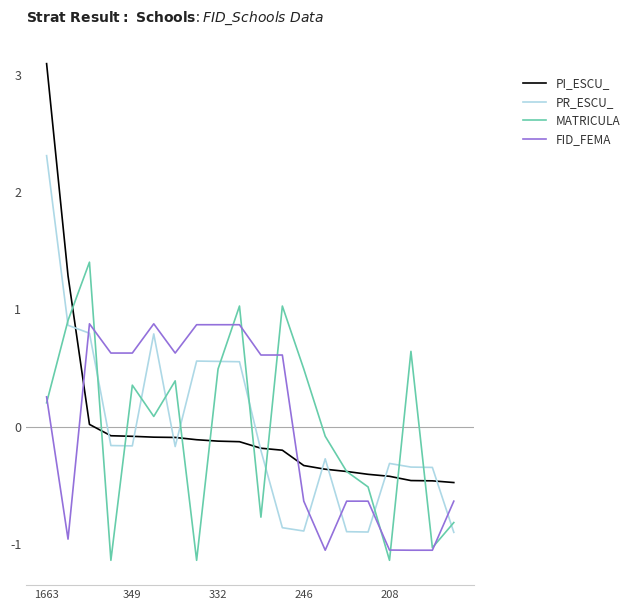

Rank the series by their maximum value, from lowest to highest.

FID_FEMA, MATRICULA, PR_ESCU_, PI_ESCU_